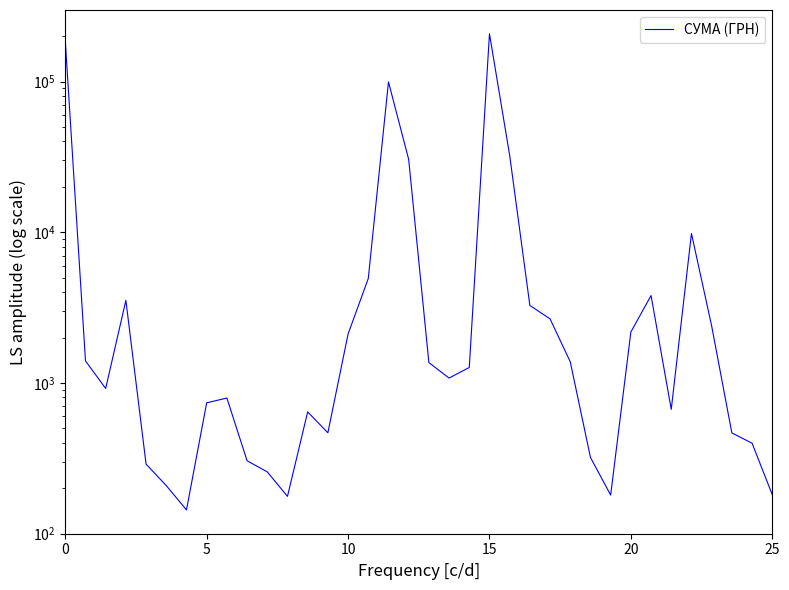

How many interior local valleys (lower than both neighbors) does the data have?

7